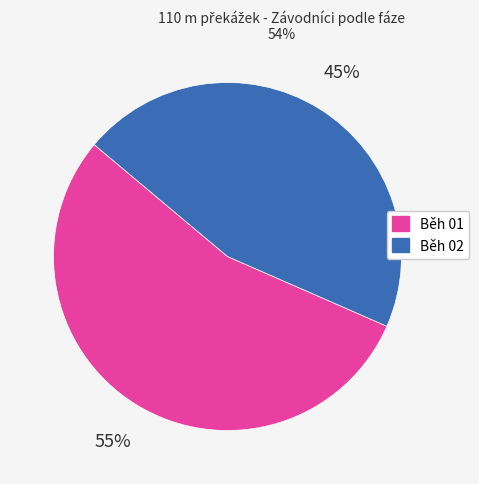

Does Běh 01 account for over 50% of the chart?

Yes